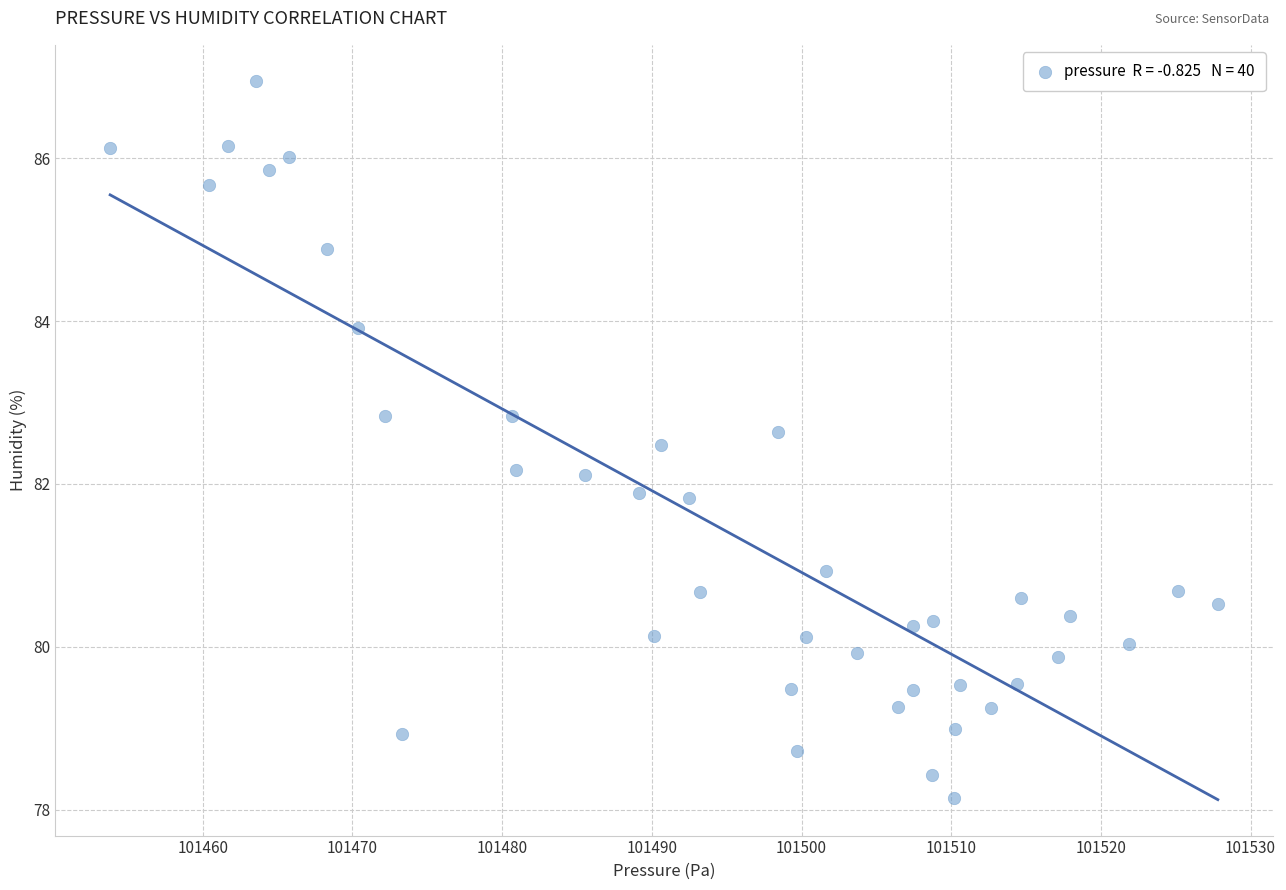

What is the range of Y values (max minus min)?

8.8